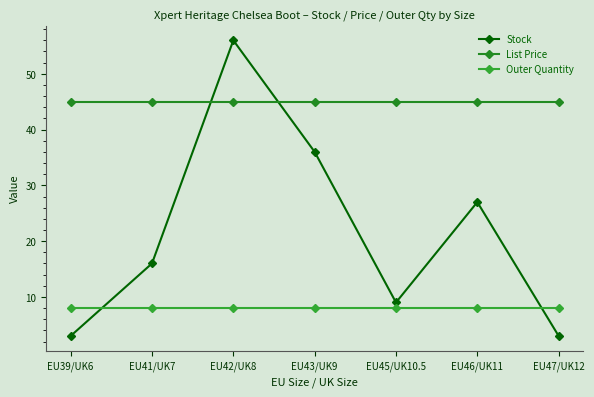

True or false: Stock and List Price intersect in this chart.

True